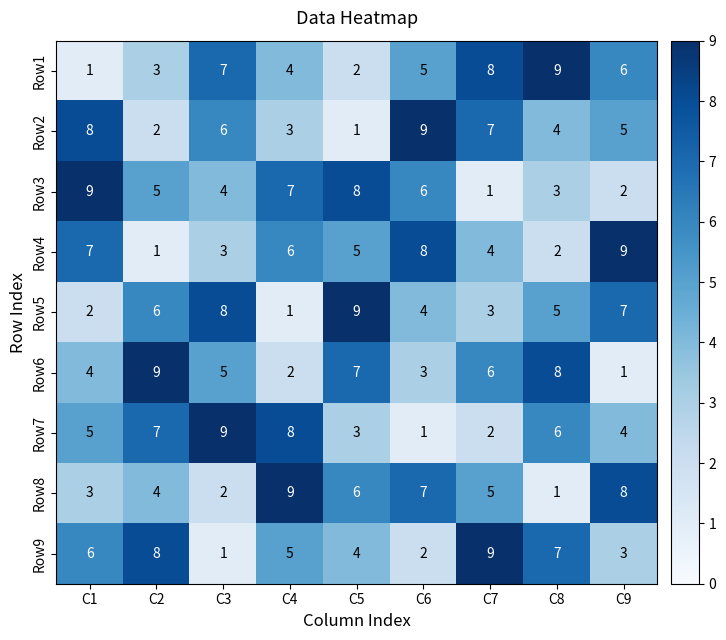

Is it true that Row8 equals 2 at C3?

True